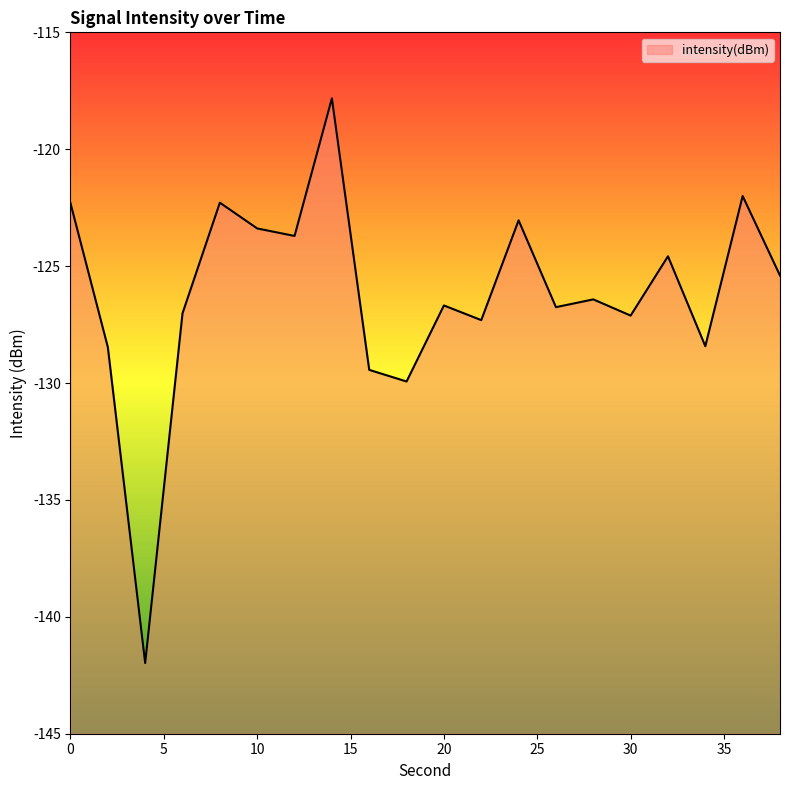

What is the value of the 4th point from the left?

-127.0